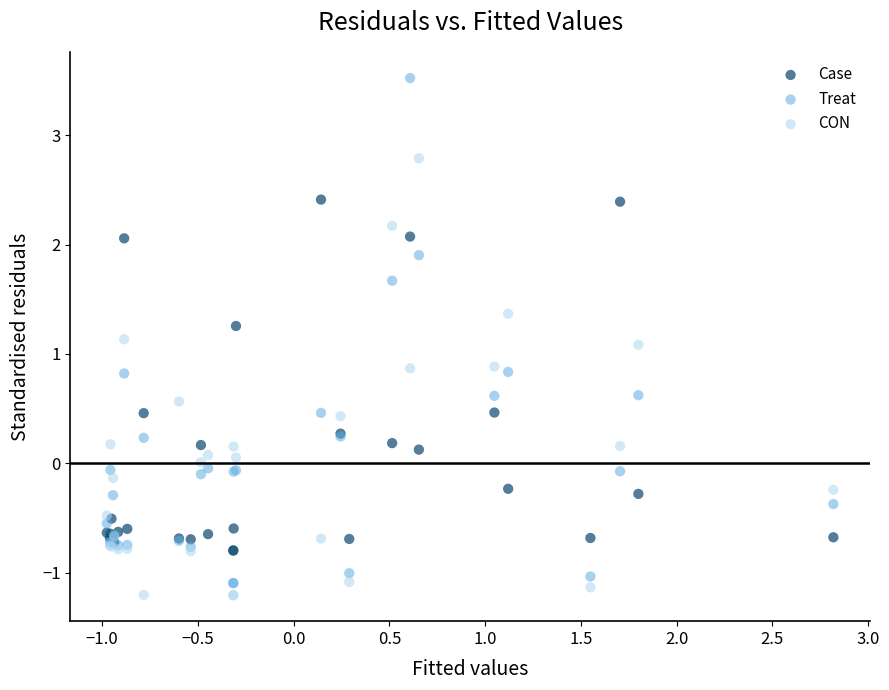

Which series has the widest spread of Y values?

Treat